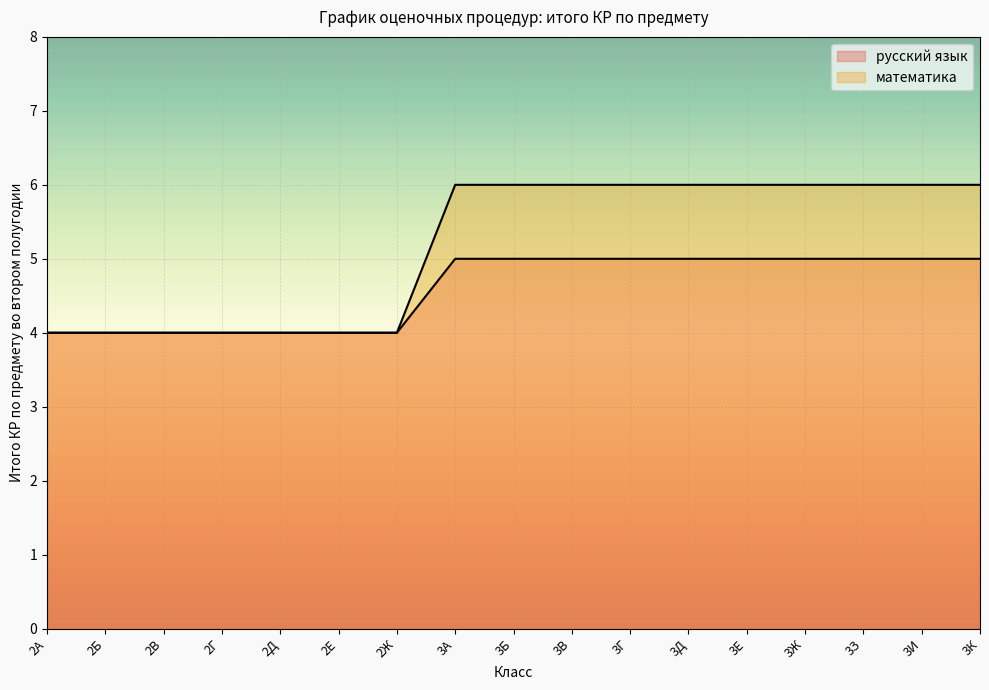

Which category has the highest value in the математика series?

3А